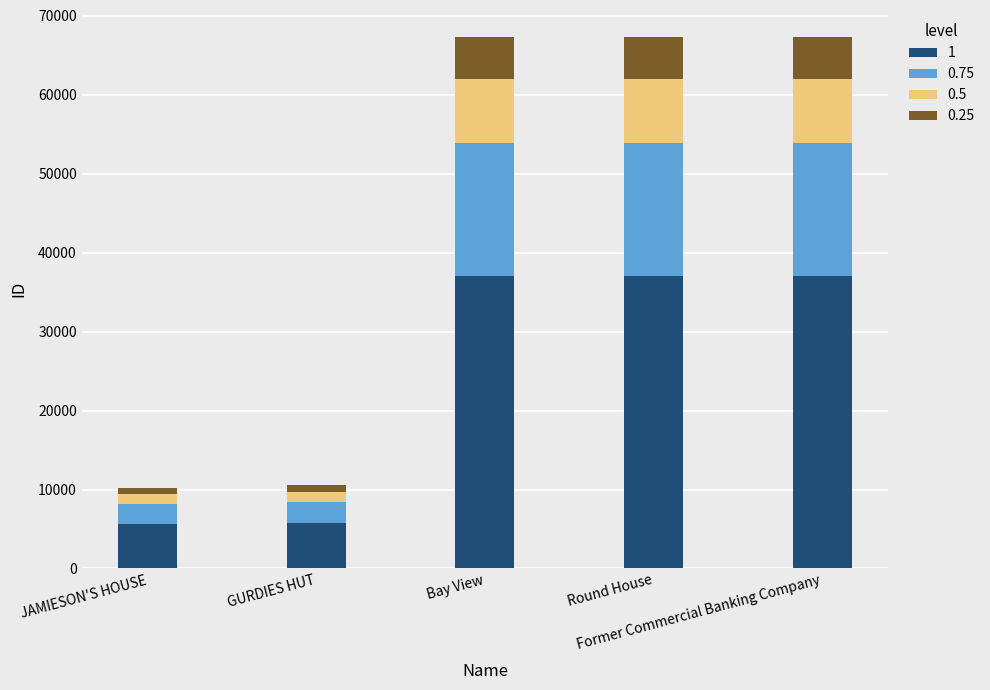

At how many categories does at least one series exceed 33718?

3